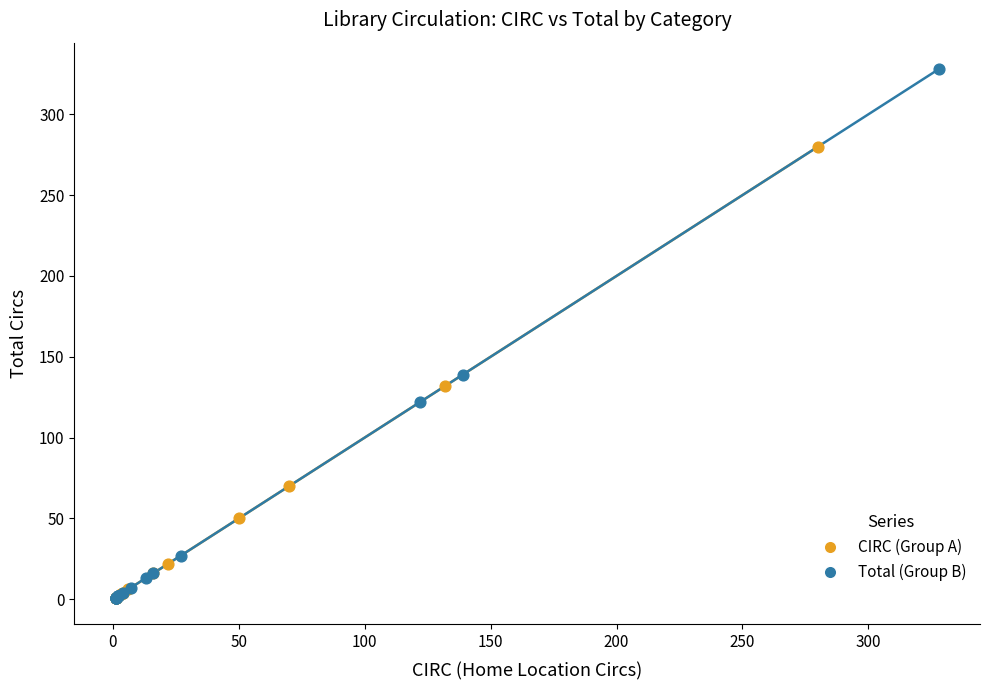

Which series has the widest spread of Y values?

Total (Group B)